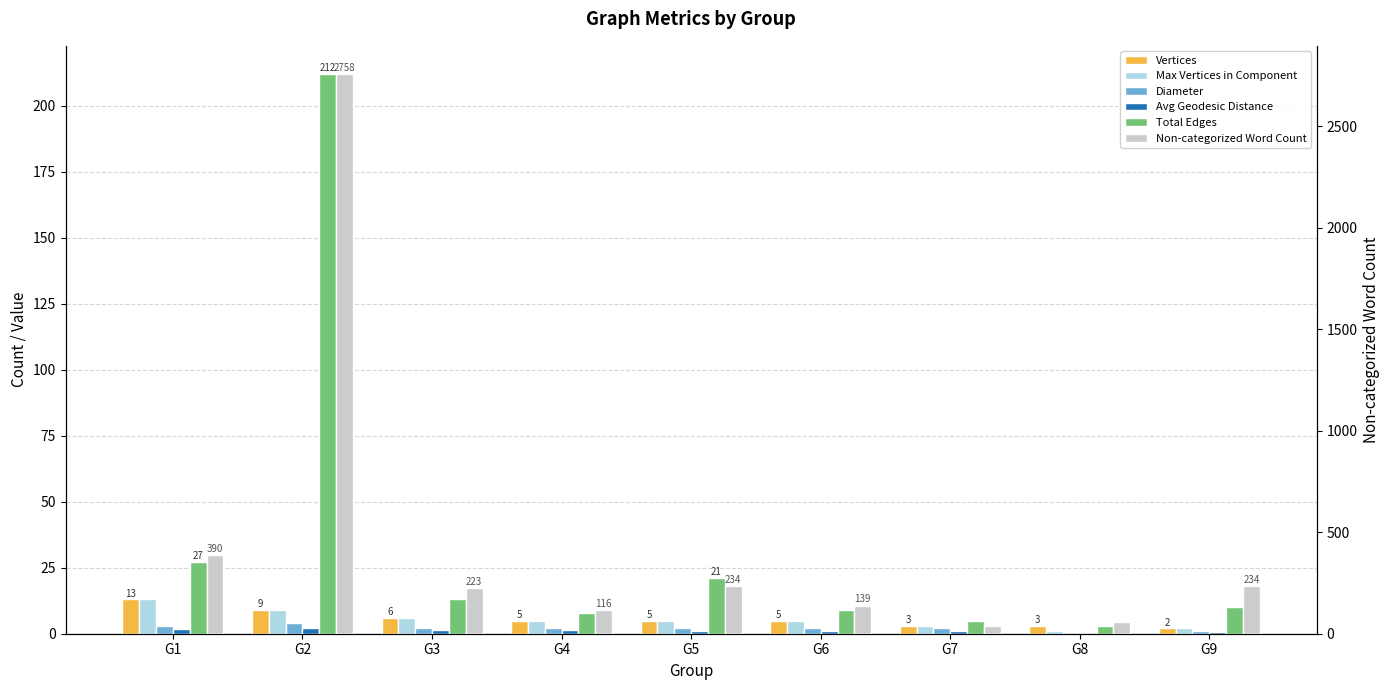

Which series has the largest range (max minus min)?

Non-categorized Word Count